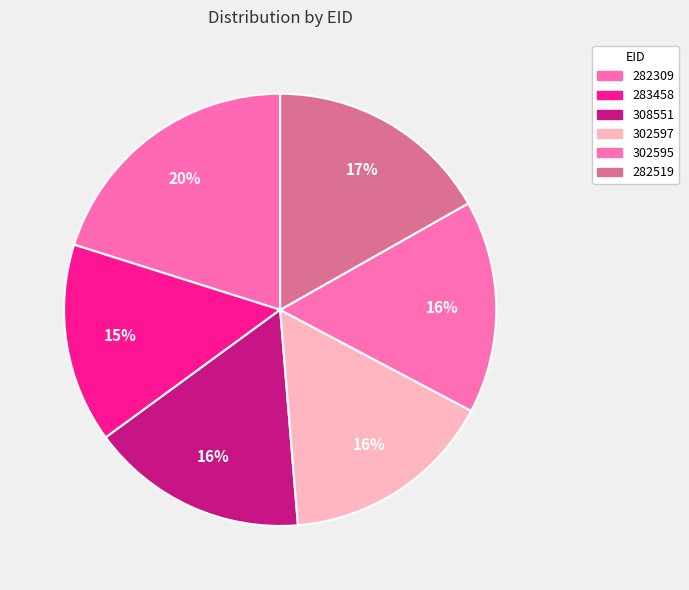

How many segments does this pie chart have?

6